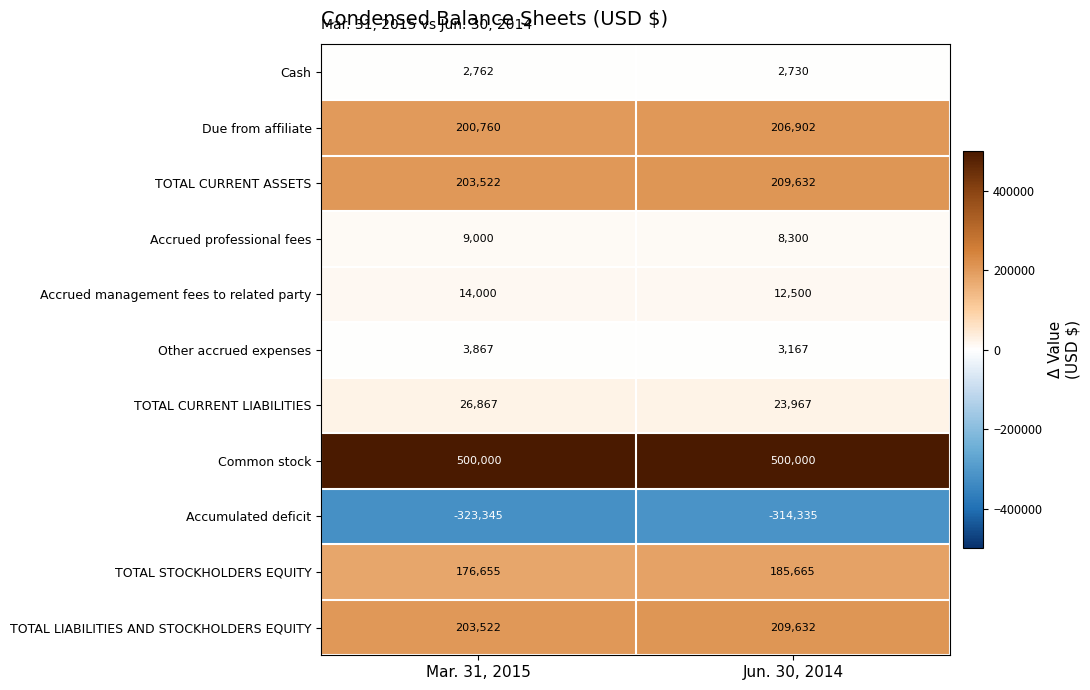

What is the average value of the TOTAL CURRENT ASSETS series?

206577